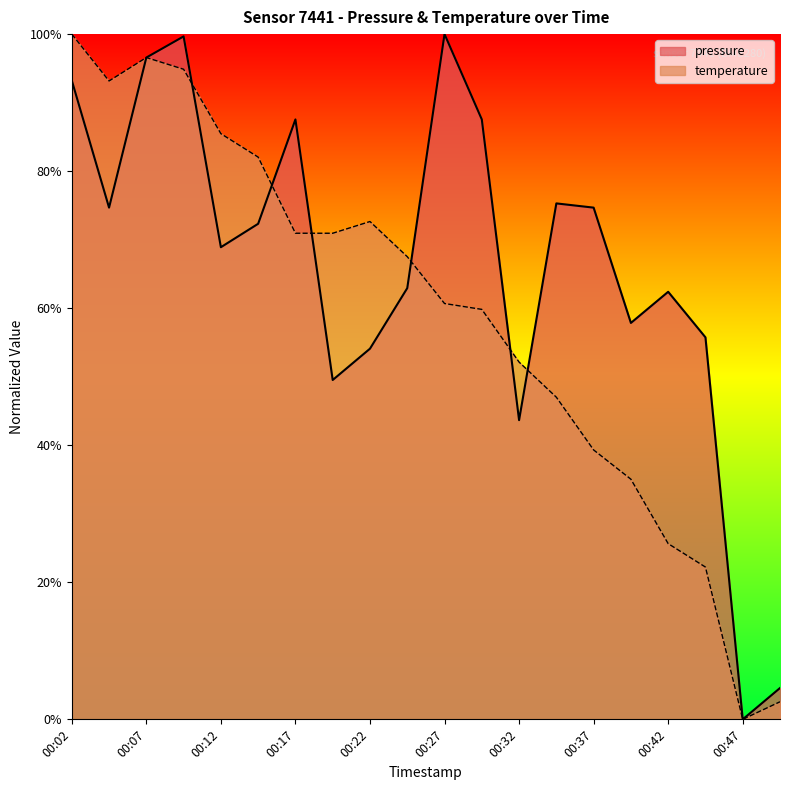

What is the value of the temperature point at the 13th from the left?

0.5